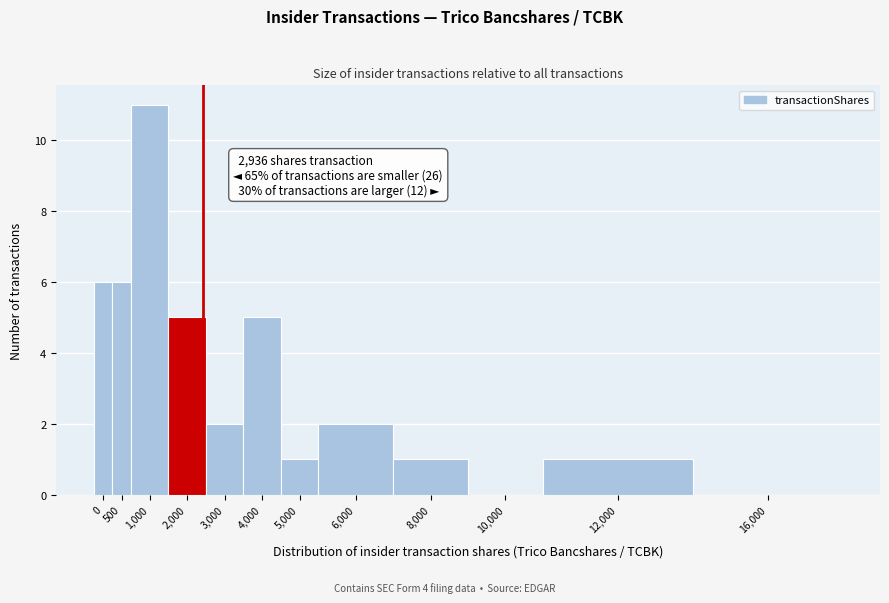

Reading left to right, list all the values displayed in this chart.

0=6	500=6	1,000=11	2,000=5	3,000=2	4,000=5	5,000=1	6,000=2	8,000=1	10,000=0	12,000=1	16,000=0